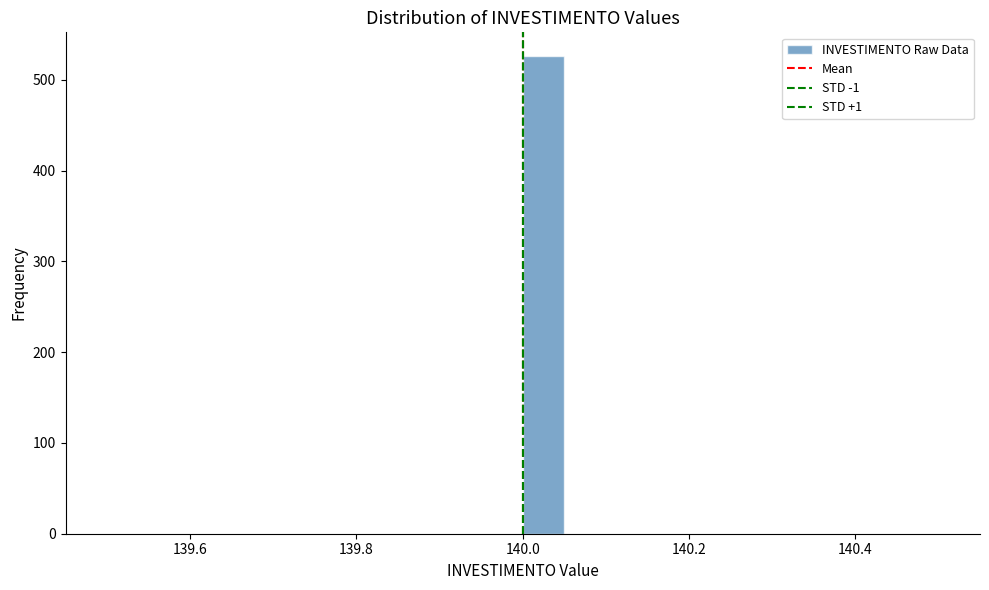

Read against the x-axis, roughly where is the centre of the tallest bar?

140.02